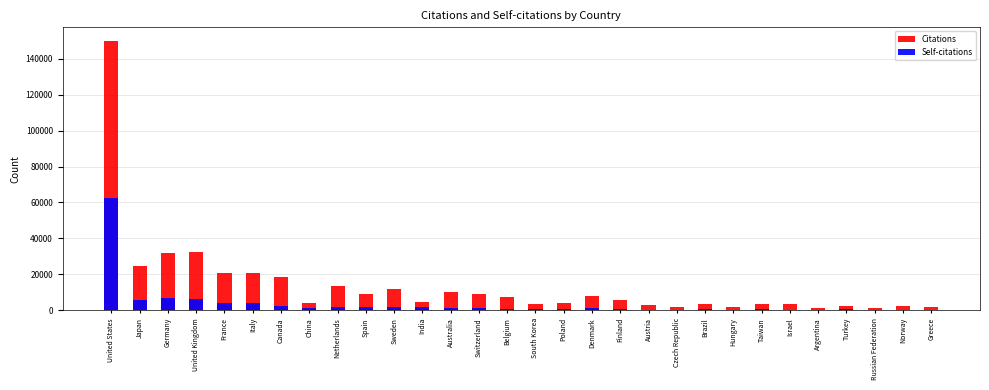

Are the bars horizontal?

No